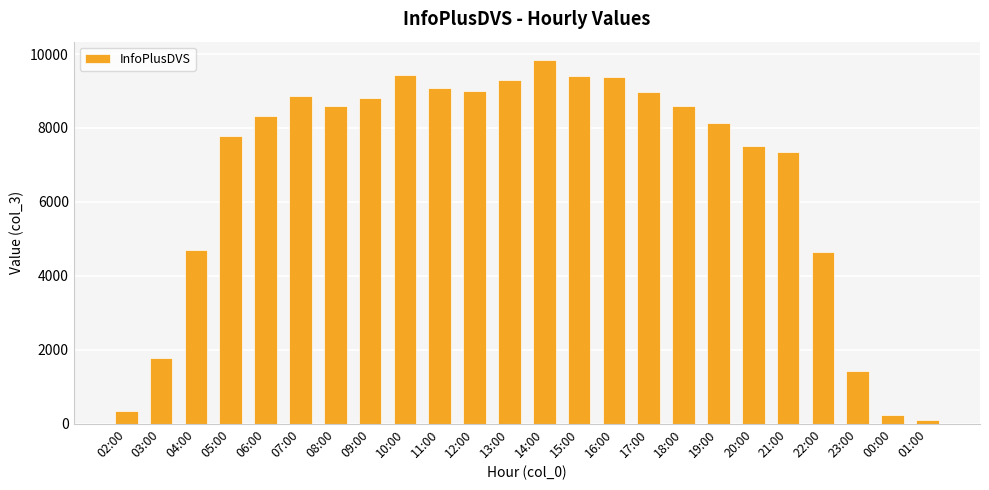

True or false: the data shows 8874 at 07:00.

True